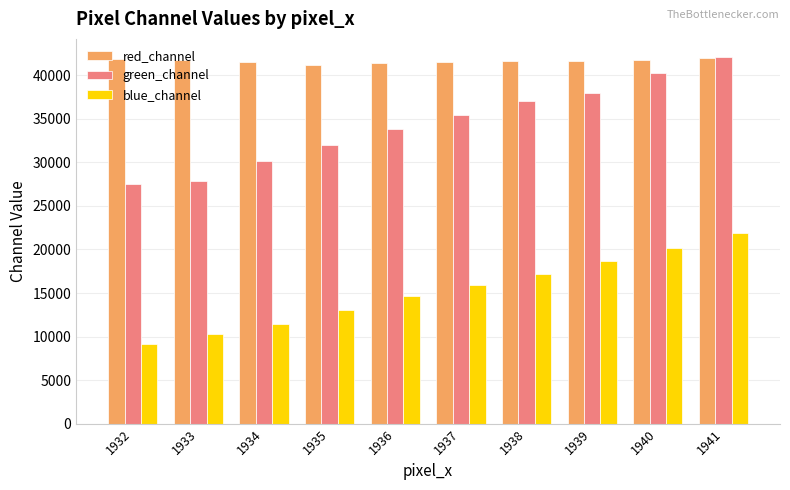

What is the value of the red_channel bar at the 10th from the left?

41937